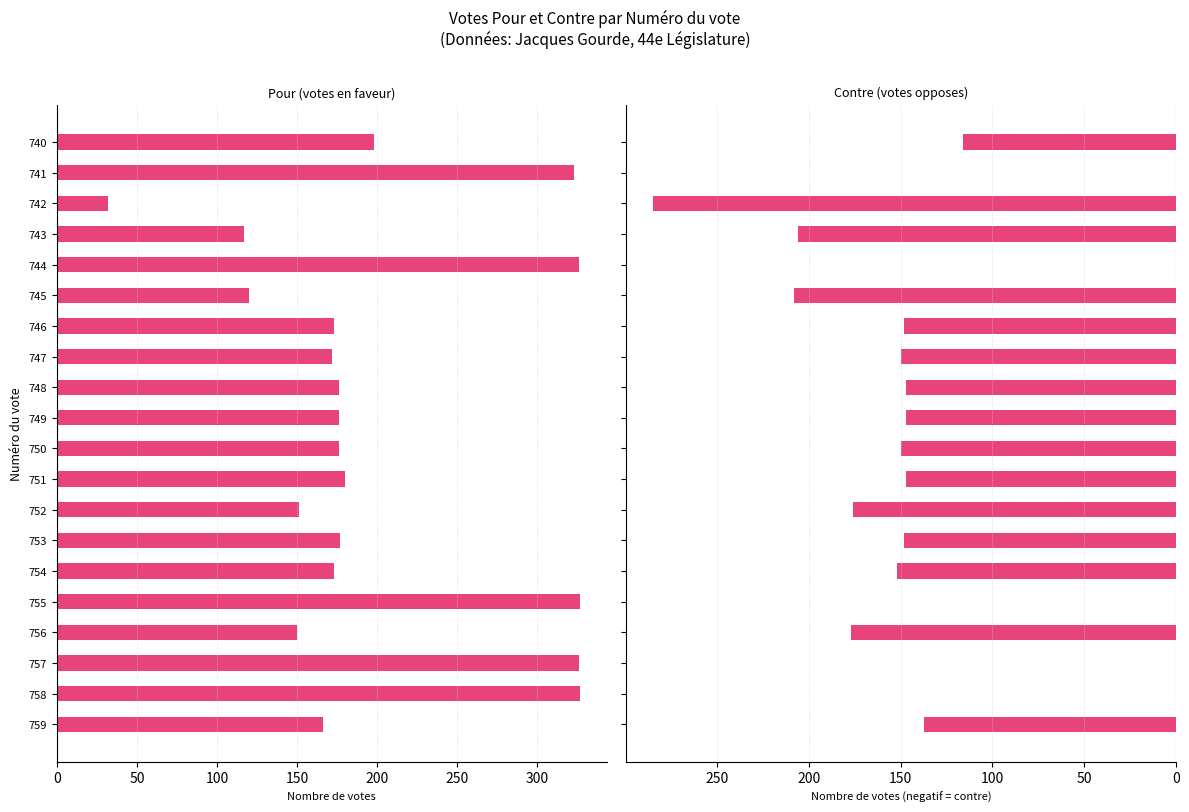

True or false: Contre has a value of -236 at 754.

False